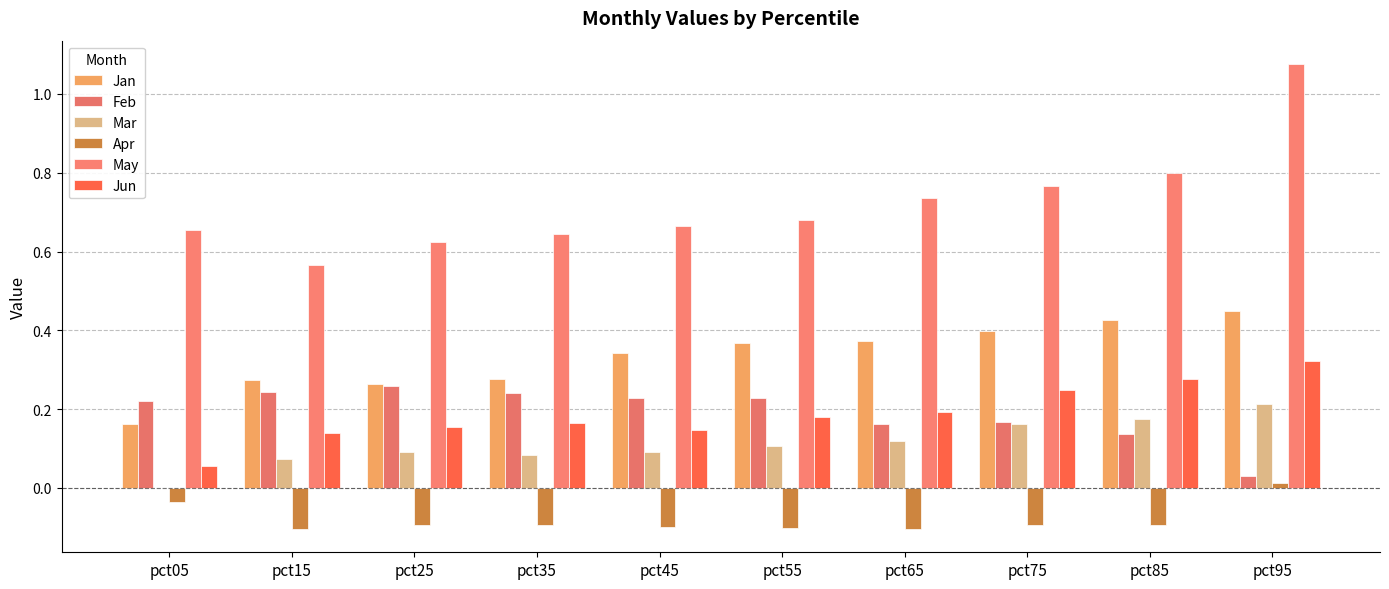

At which category does the chart reach its minimum across all series?

pct15